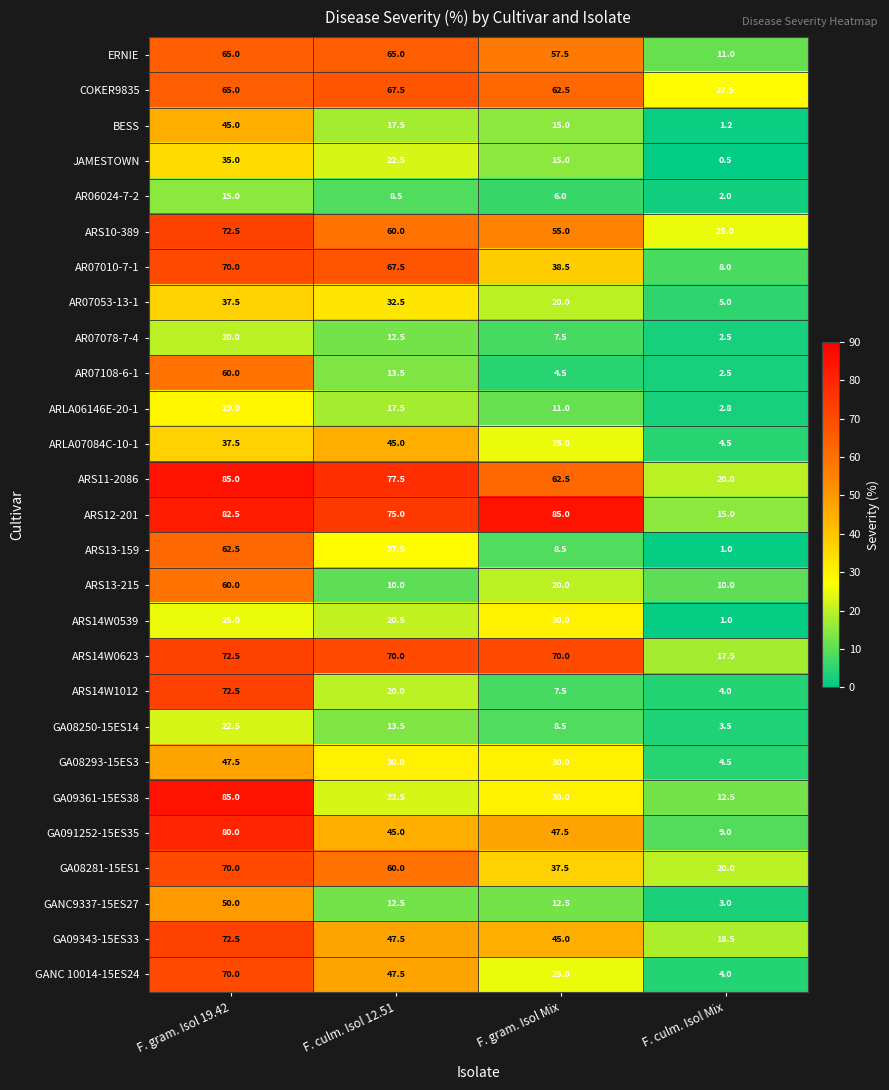

At which label is COKER9835 closest to 47?

F. gram. Isol Mix